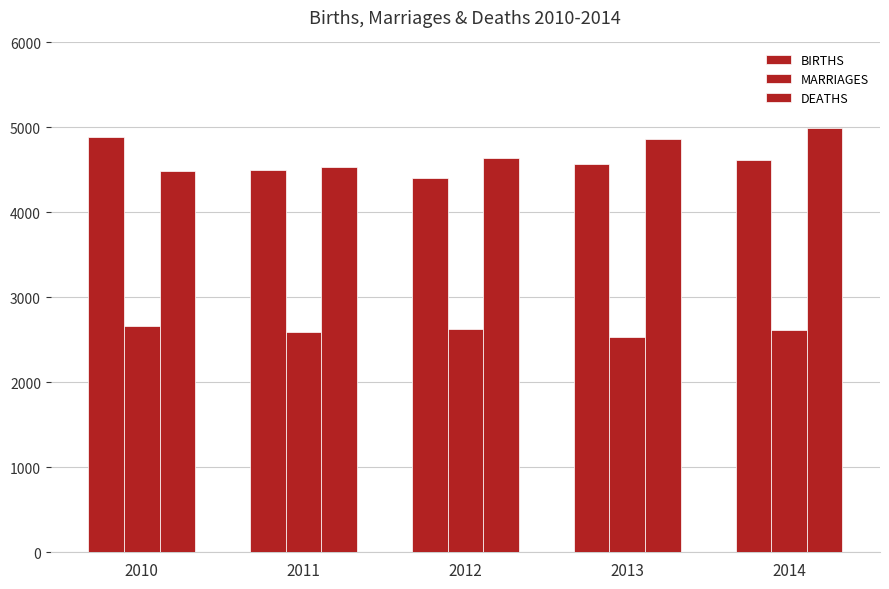

The value of DEATHS at 2014 is 3163. True or false?

False